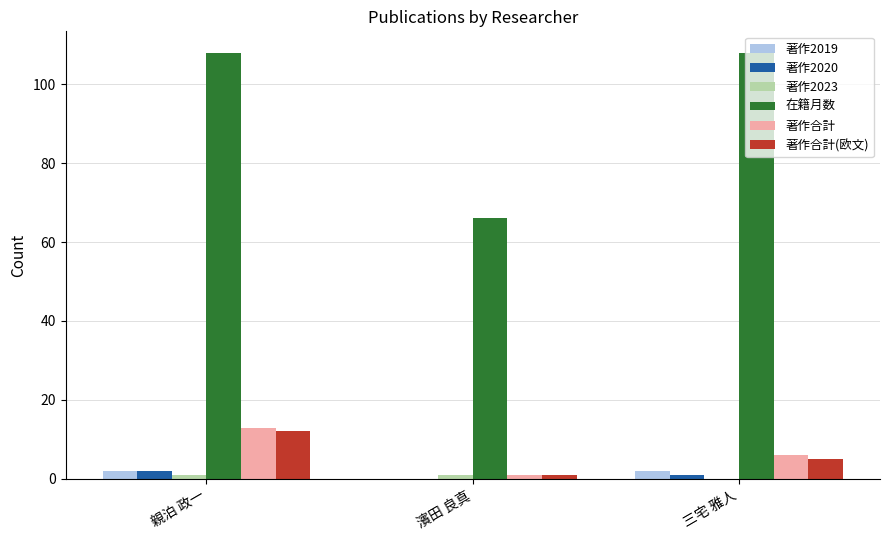

What is the sum of all 著作合計(欧文) values?

18